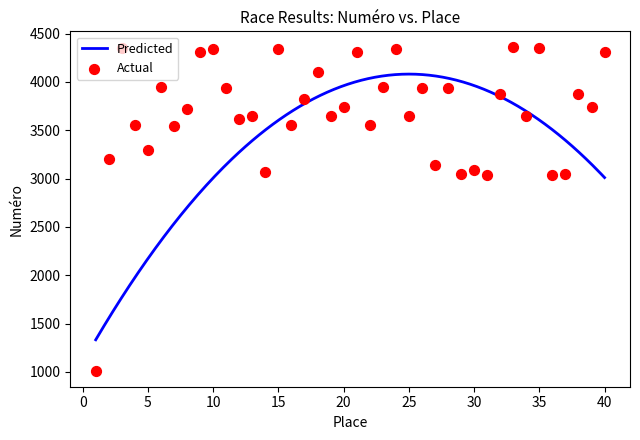

Approximately how many times larger is the value at 32 compared to 36?

1.3